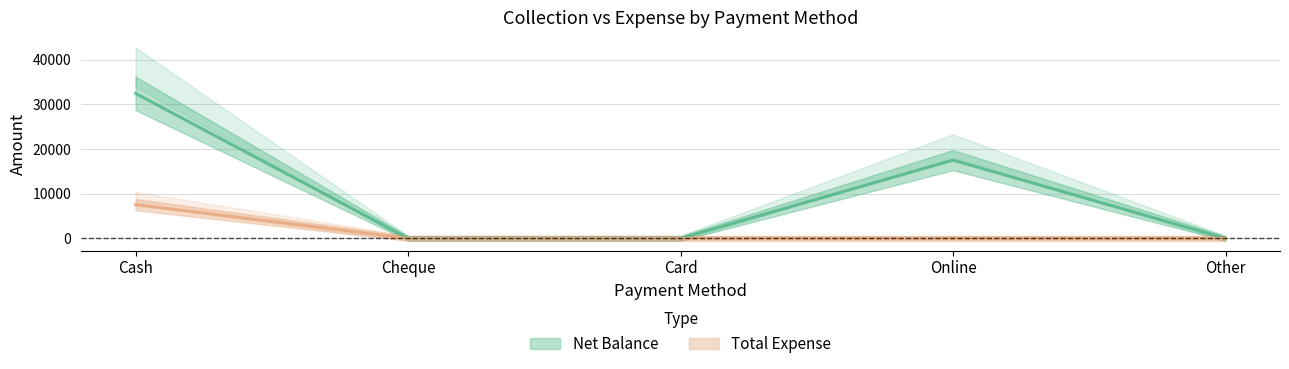

Does the chart display data point markers on the line(s)?

No